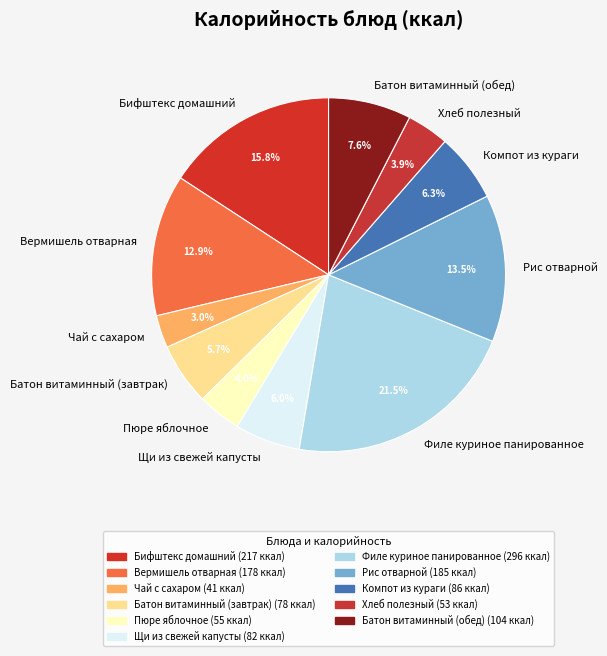

Combined, do Вермишель отварная and Хлеб полезный account for over 50%?

No